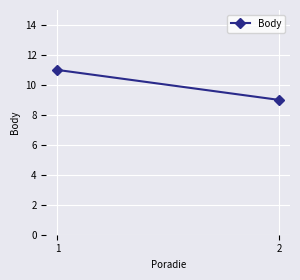

How many lines are shown in the chart?

1